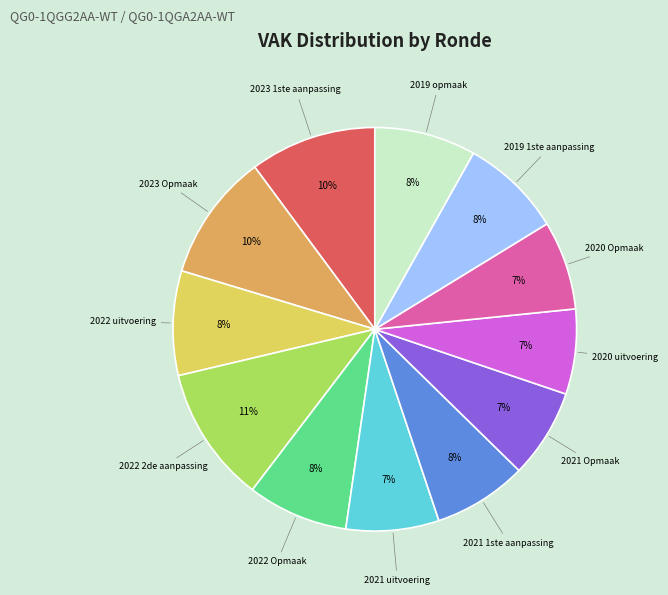

Is there a majority slice in this chart?

No